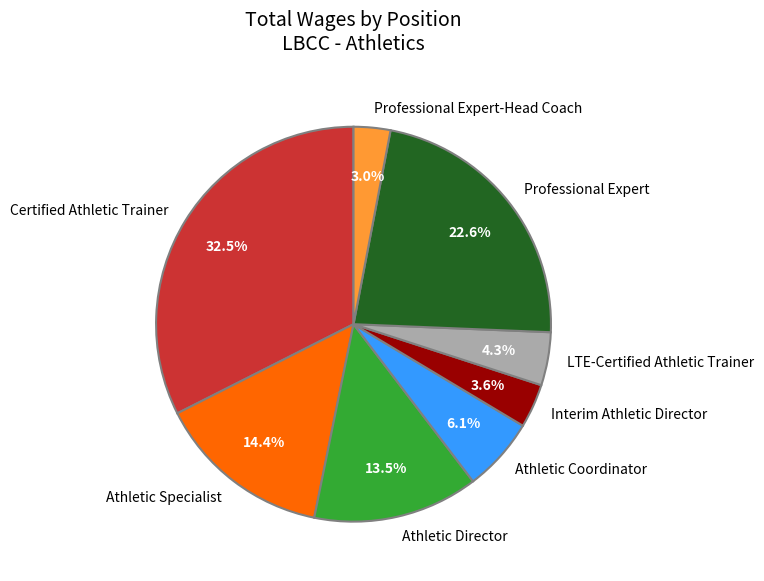

The Professional Expert-Head Coach slice represents 3% of the pie. True or false?

True